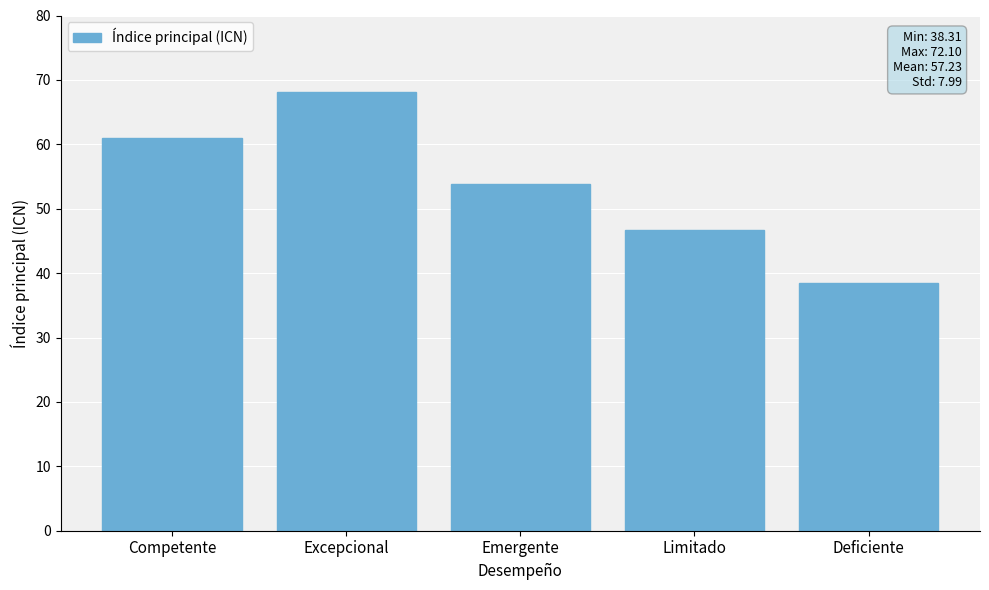

What is the label of the 3rd bar from the right?

Emergente